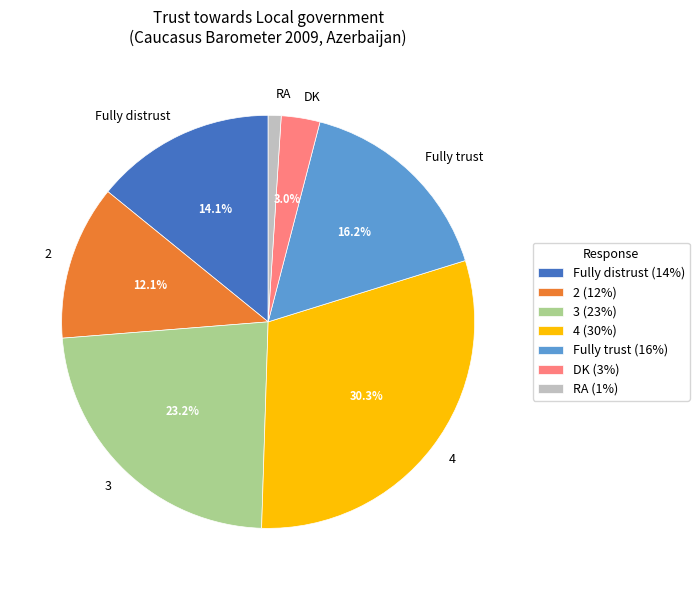

What percentage is the Fully distrust slice, to the nearest percent?

14%